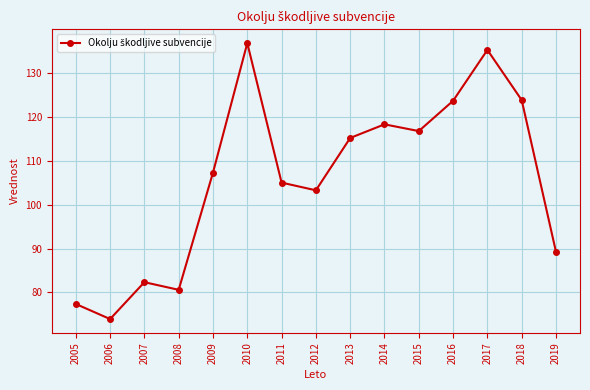

What is the change in value from 2011 to 2017?

+30.2